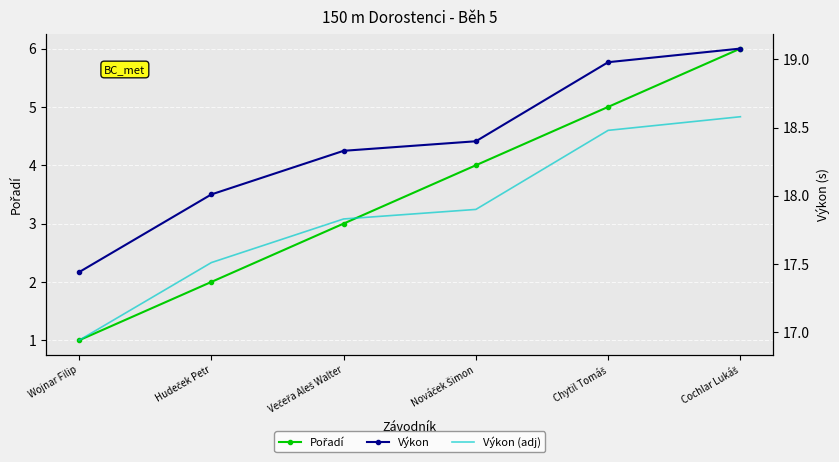

The Pořadí series shows 3.0 at Večeřa Aleš Walter. True or false?

True